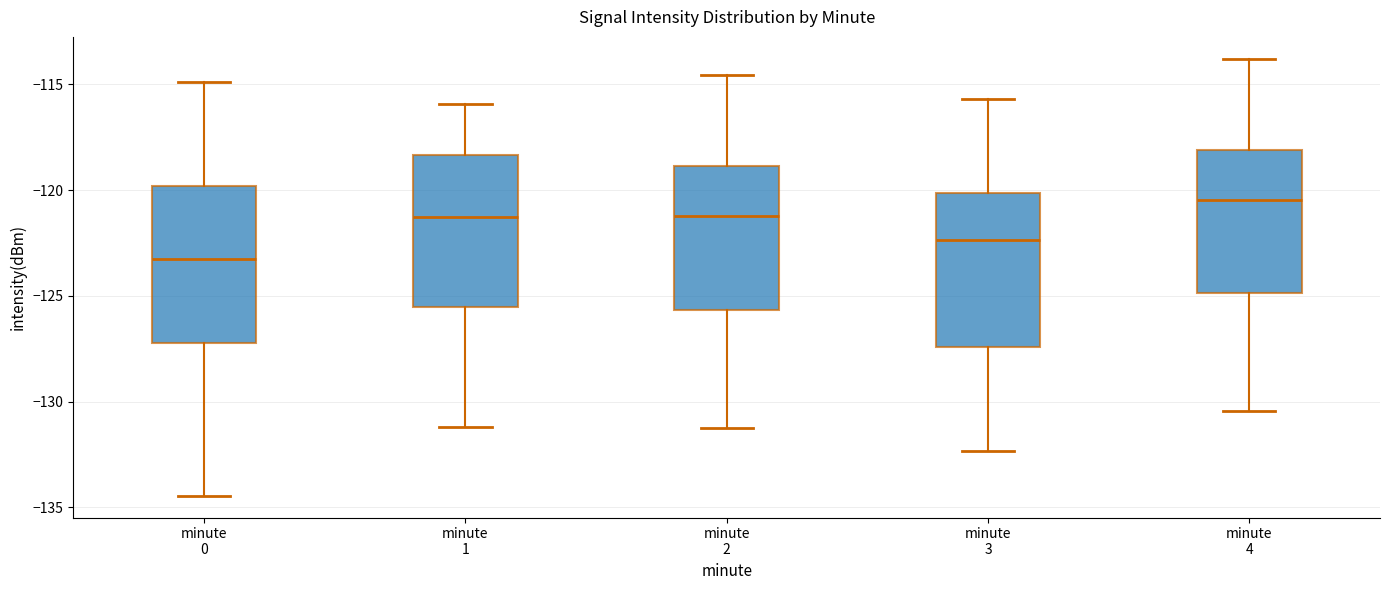

Where is the lower edge of the box for minute 3 on the y-axis? The values are not printed on the chart, so give them approximately, as read against the axis.

-127.5